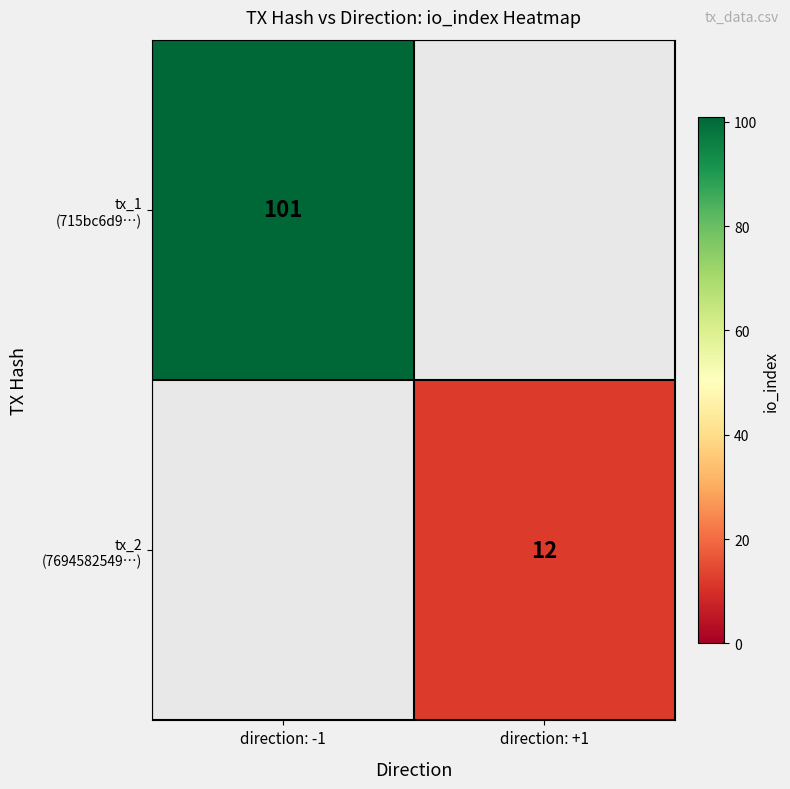

Which has a higher value, direction: +1 or direction: -1?

direction: -1